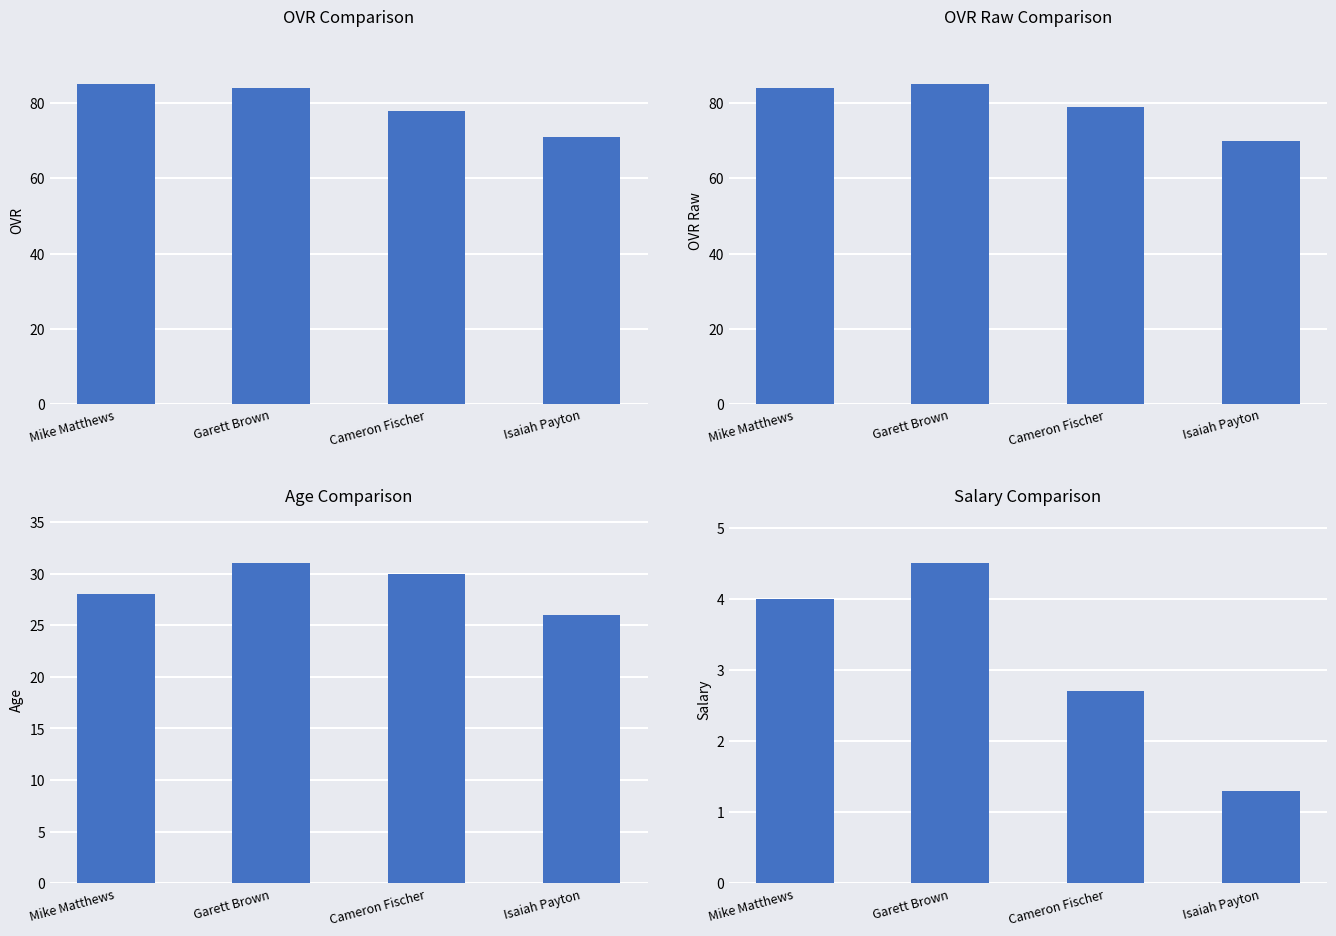

Which series changed the most between Mike Matthews and Cameron Fischer?

ovr